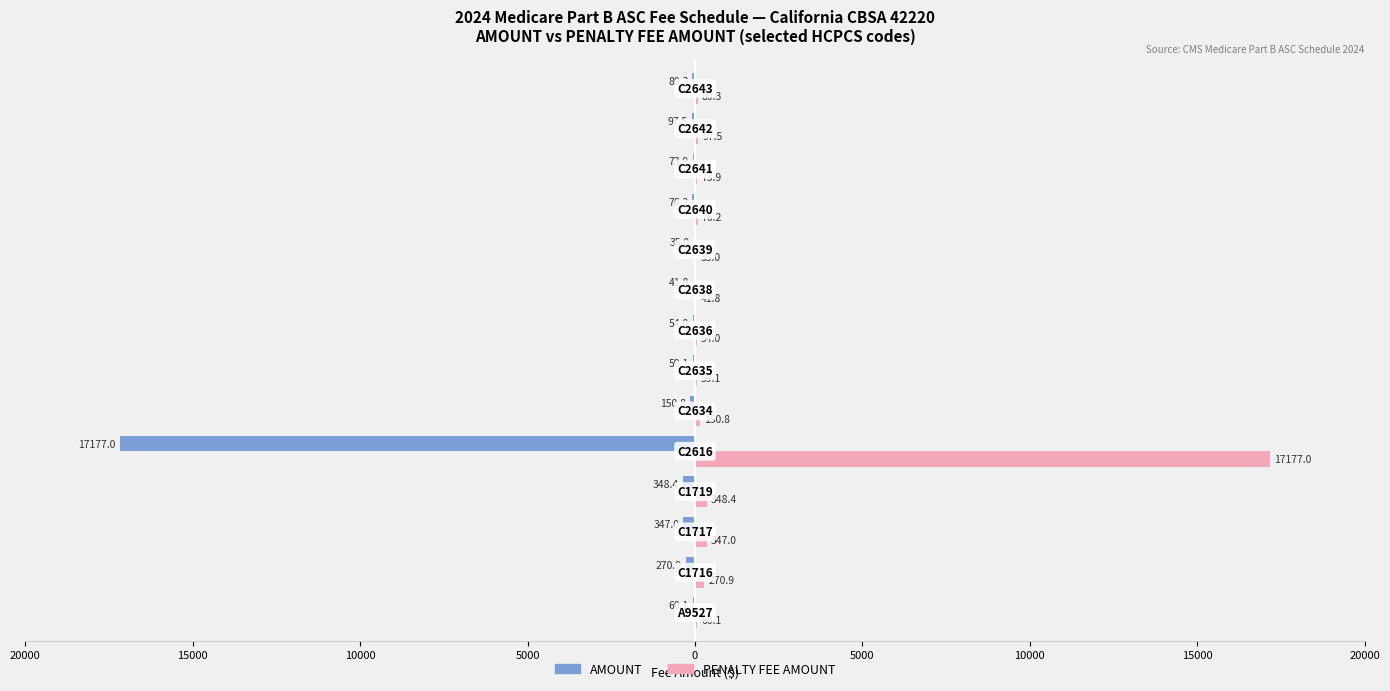

Reading left to right, transcribe all the data shown in this chart.

AMOUNT: -60.1	-270.9	-347.0	-348.4	-17177.0	-150.8	-59.1	-54.0	-41.8	-35.0	-76.2	-73.9	-97.5	-80.3
PENALTY FEE AMOUNT: 60.1	270.9	347.0	348.4	17177.0	150.8	59.1	54.0	41.8	35.0	76.2	73.9	97.5	80.3